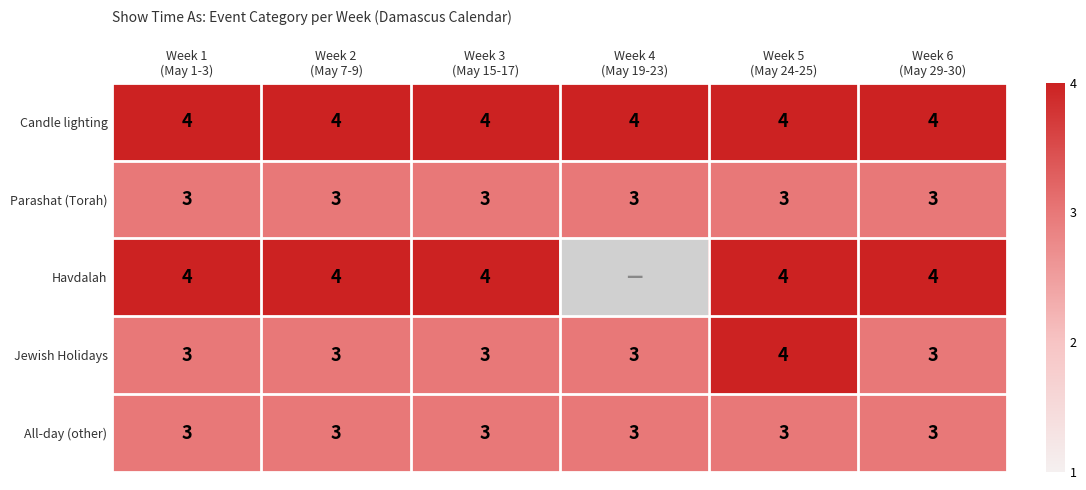

What is the highest value of the Jewish Holidays series?

4